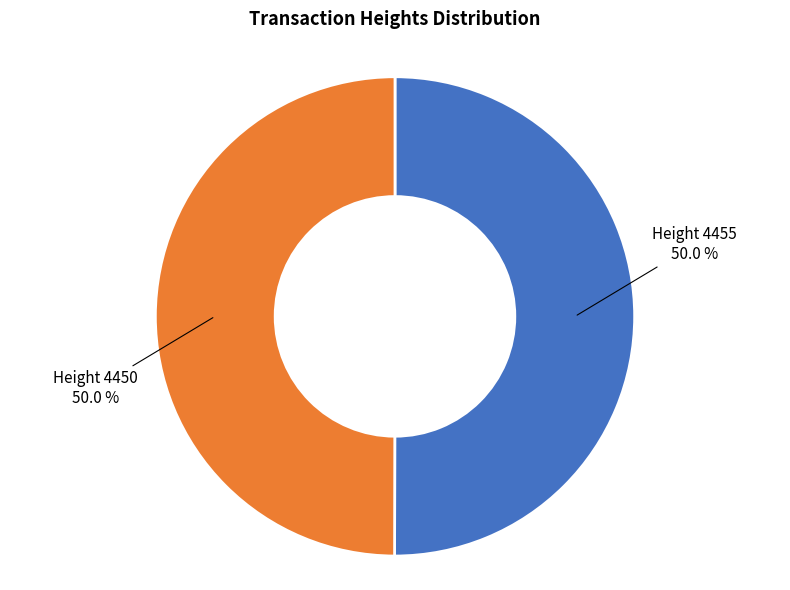

Approximately how many times larger is the value at Height 4450 compared to Height 4455?

1.0